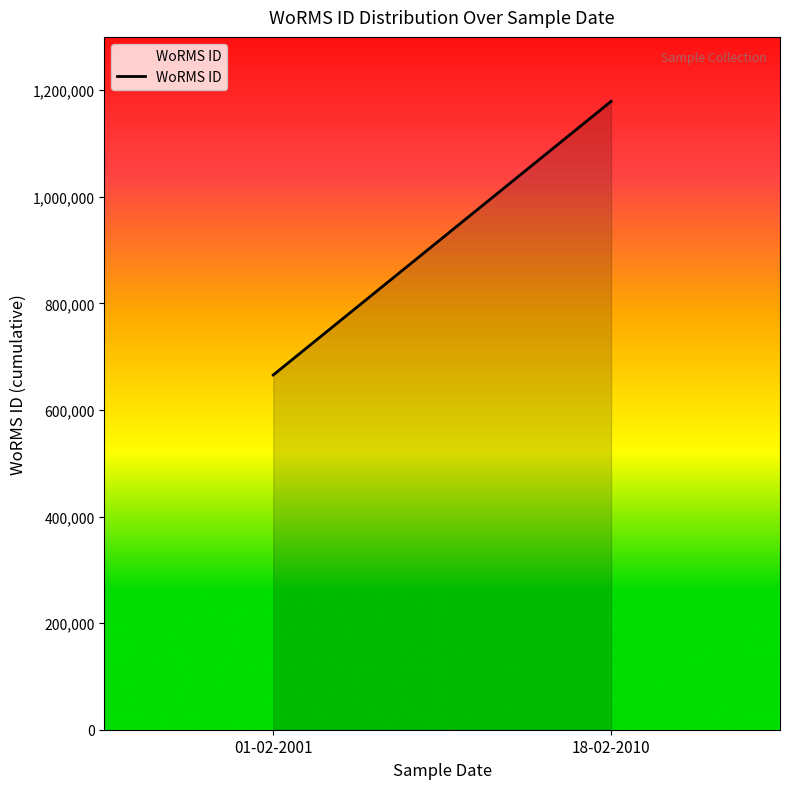

Count the values in the range 665573 to 1179020.

2